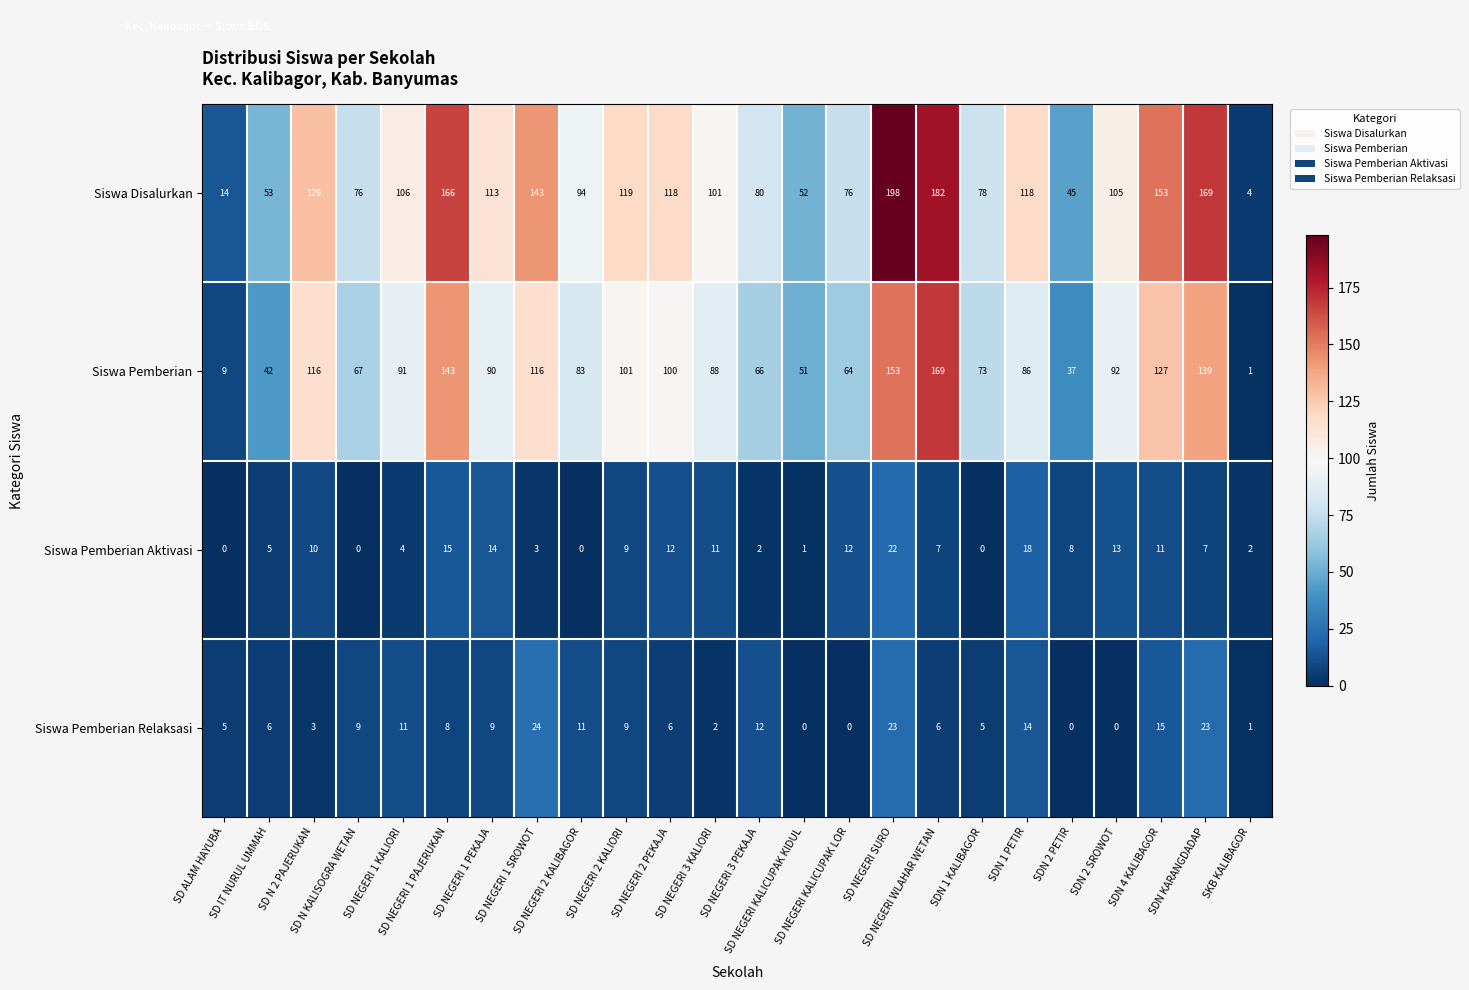

Rank the series by their maximum value, from lowest to highest.

Siswa Pemberian Aktivasi, Siswa Pemberian Relaksasi, Siswa Pemberian, Siswa Disalurkan